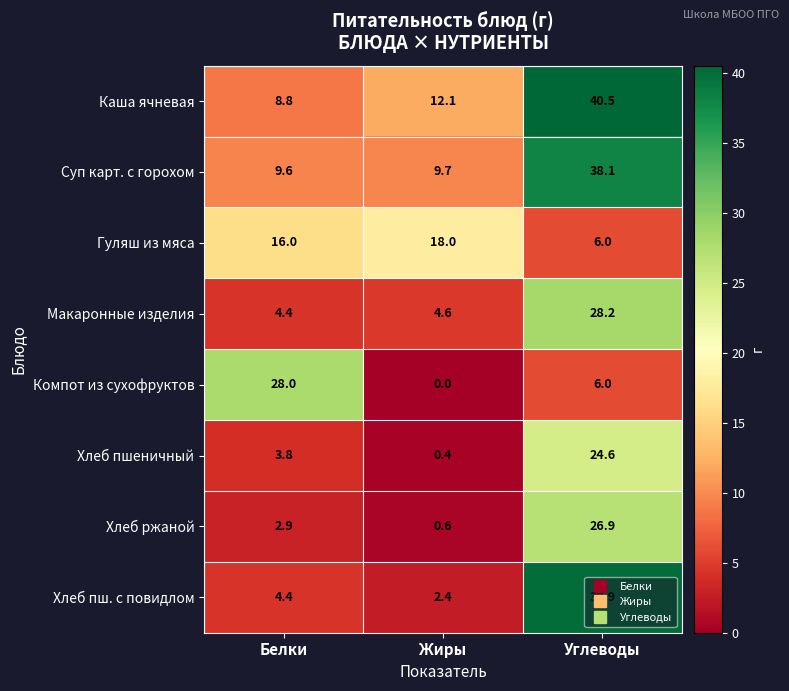

What is the total value across all series at Углеводы?

210.2